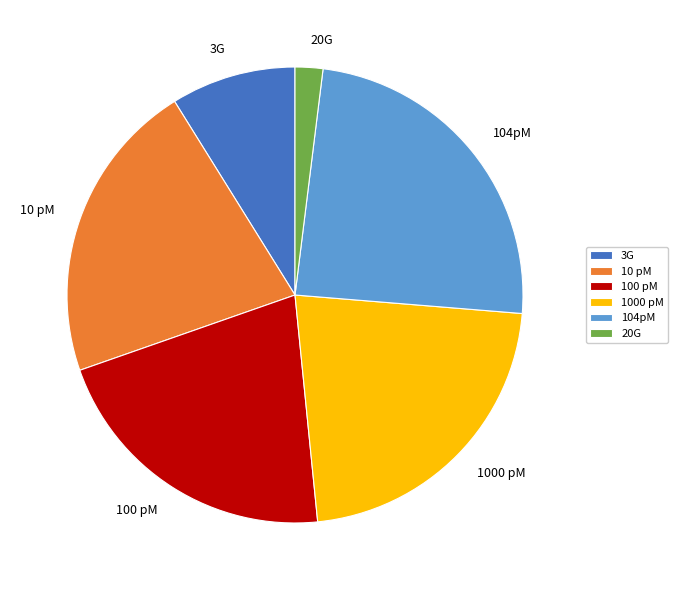

How many segments does this pie chart have?

6